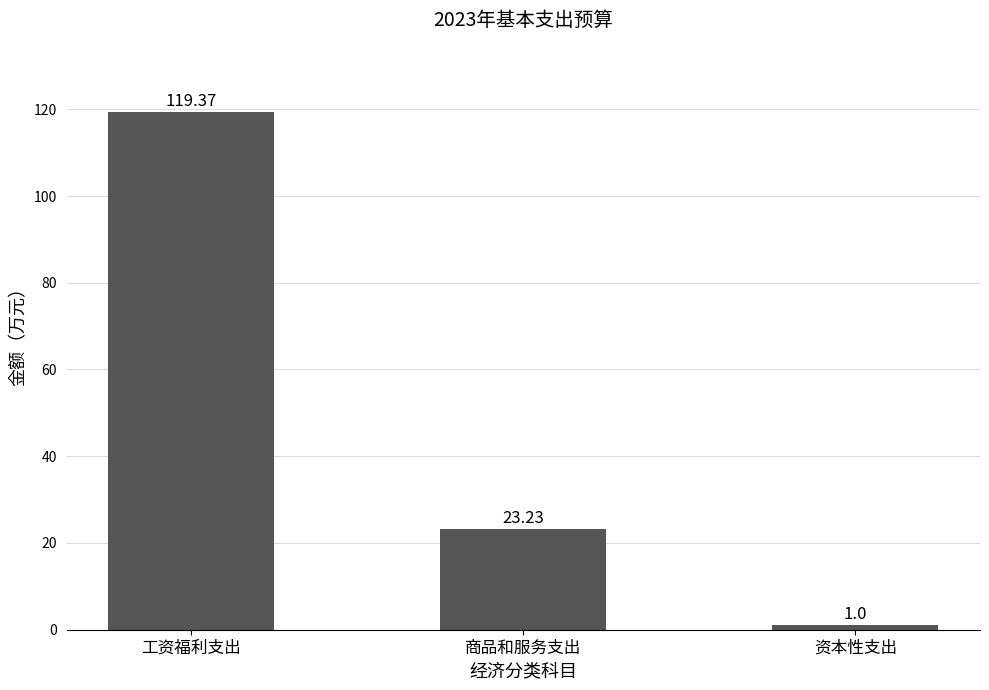

What is the change in value from 工资福利支出 to 资本性支出?

-118.4